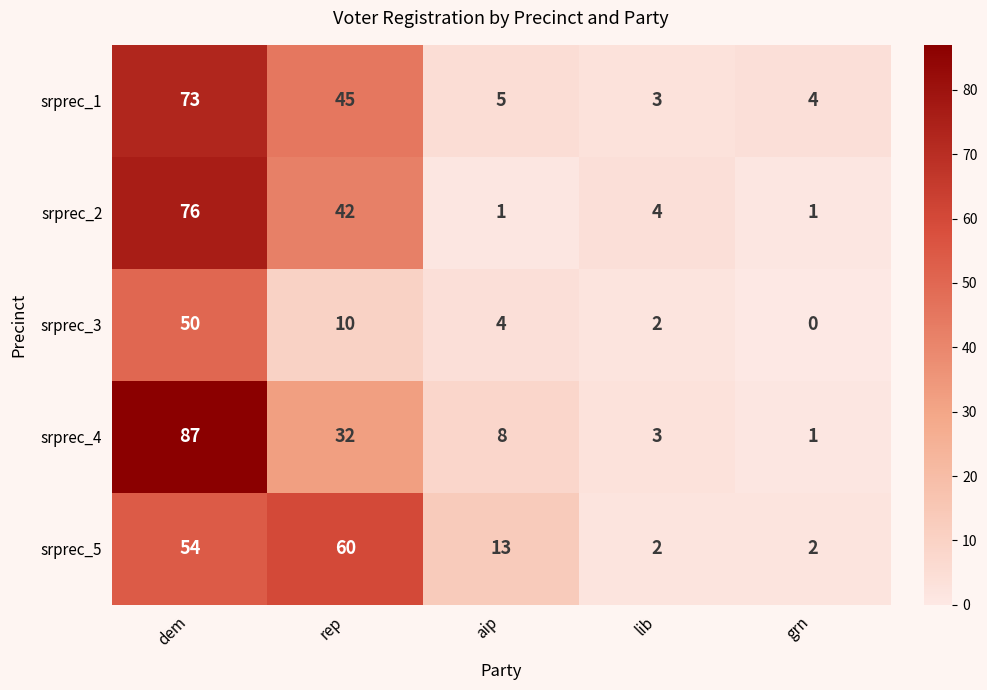

What is the maximum value shown in the chart?

87